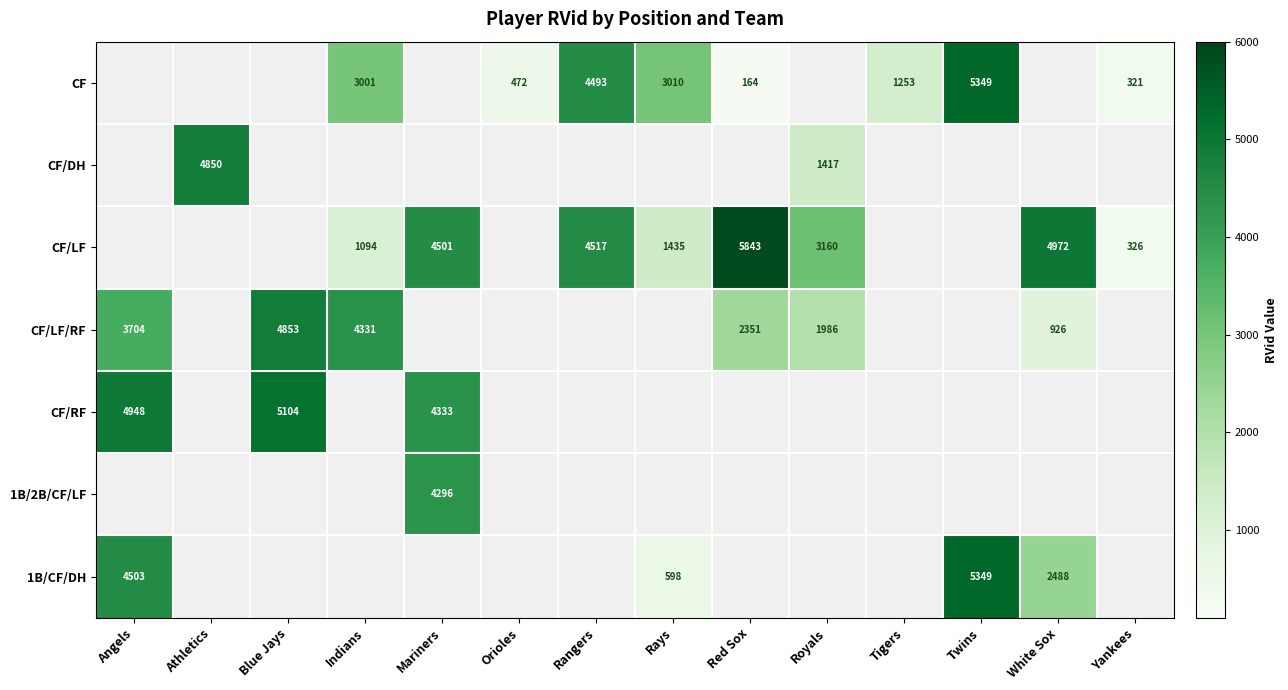

Which has a higher value, Tigers or Blue Jays?

Blue Jays